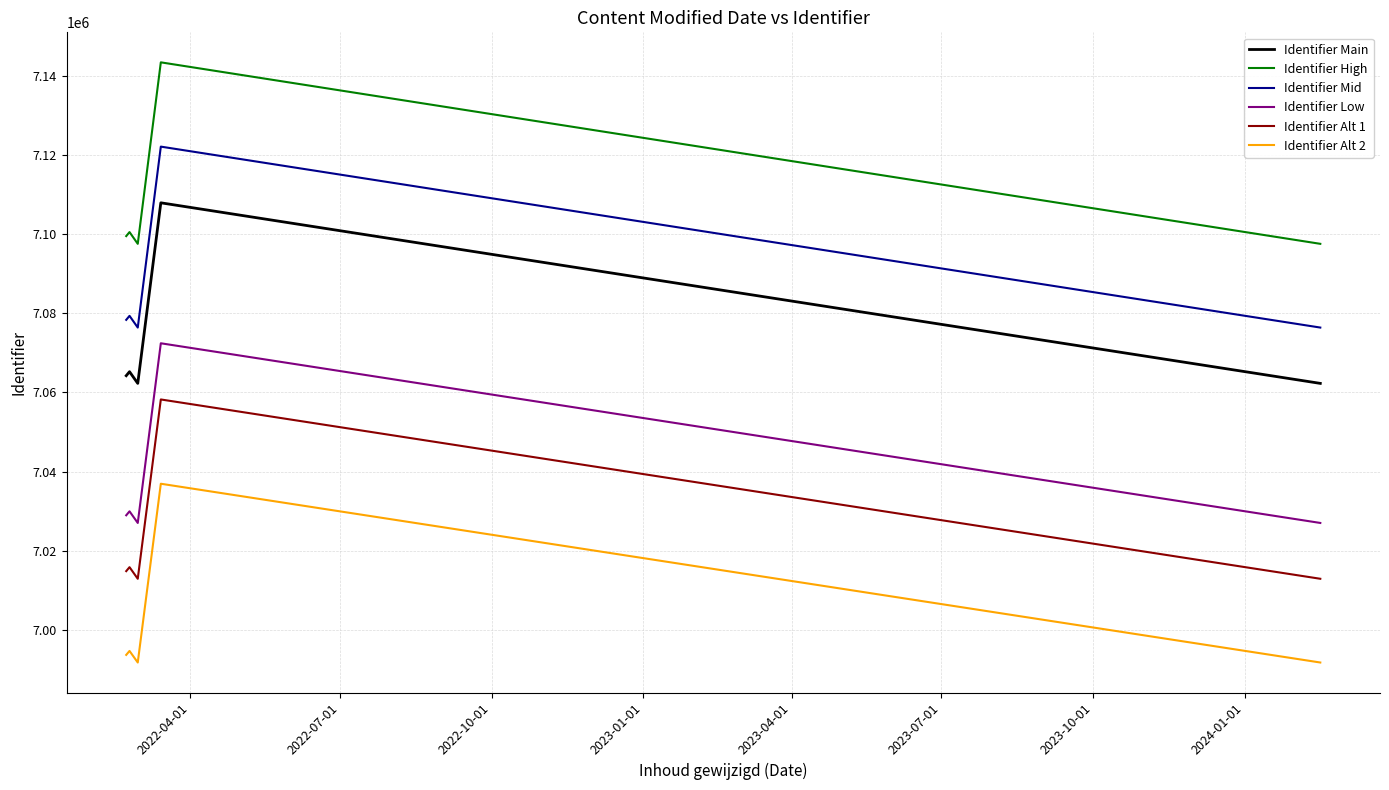

True or false: Identifier Alt 1 has more than 2 points higher than both neighbors.

False